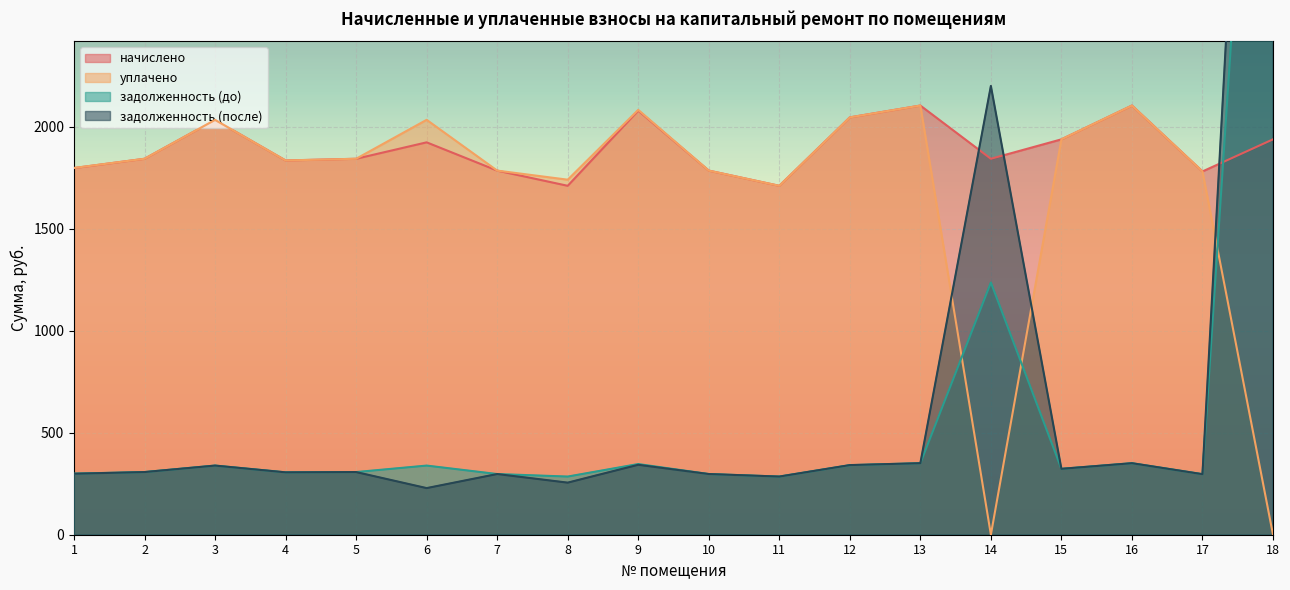

What is the maximum value for начислено?

2103.1